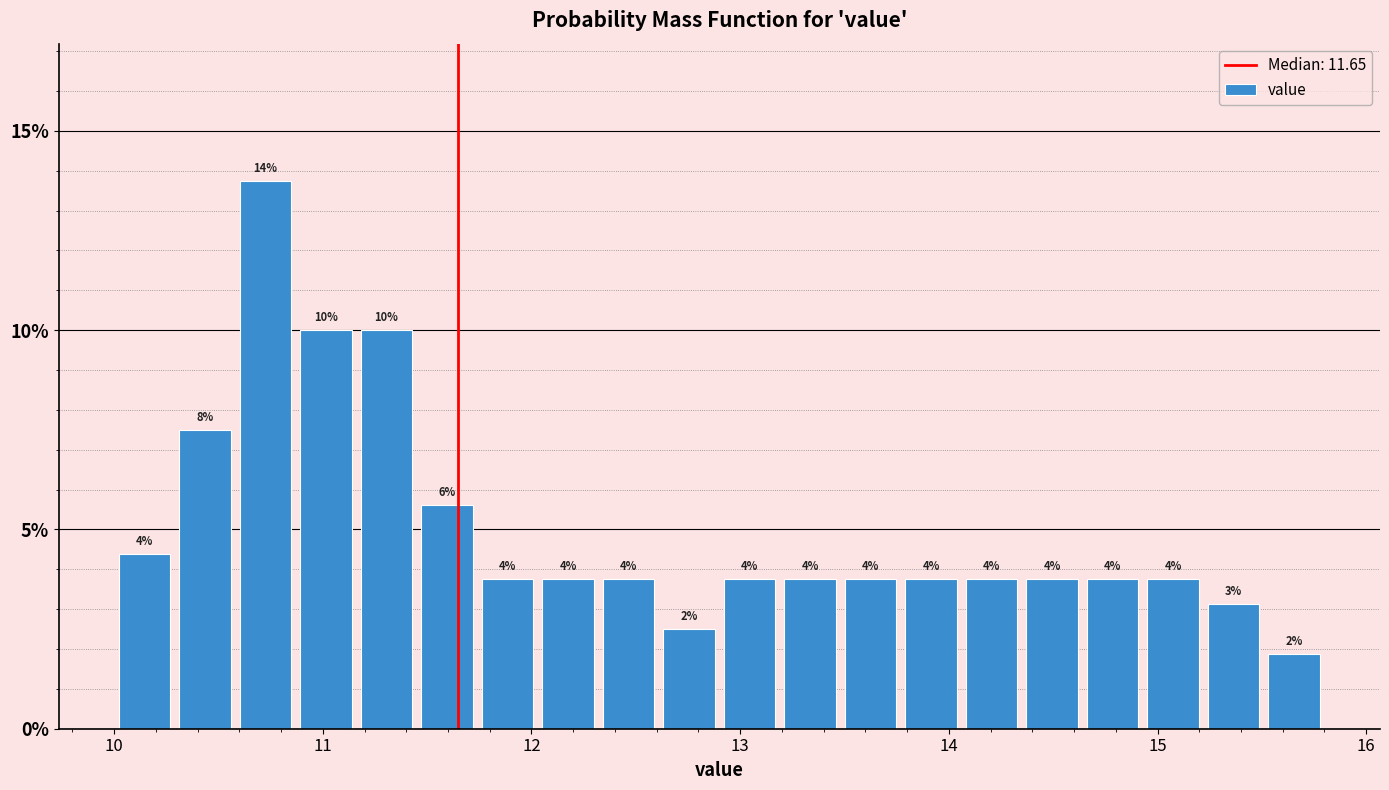

Around what value on the x-axis is the tallest bar? Give the approximate position of its centre, as read against the axis.

10.7